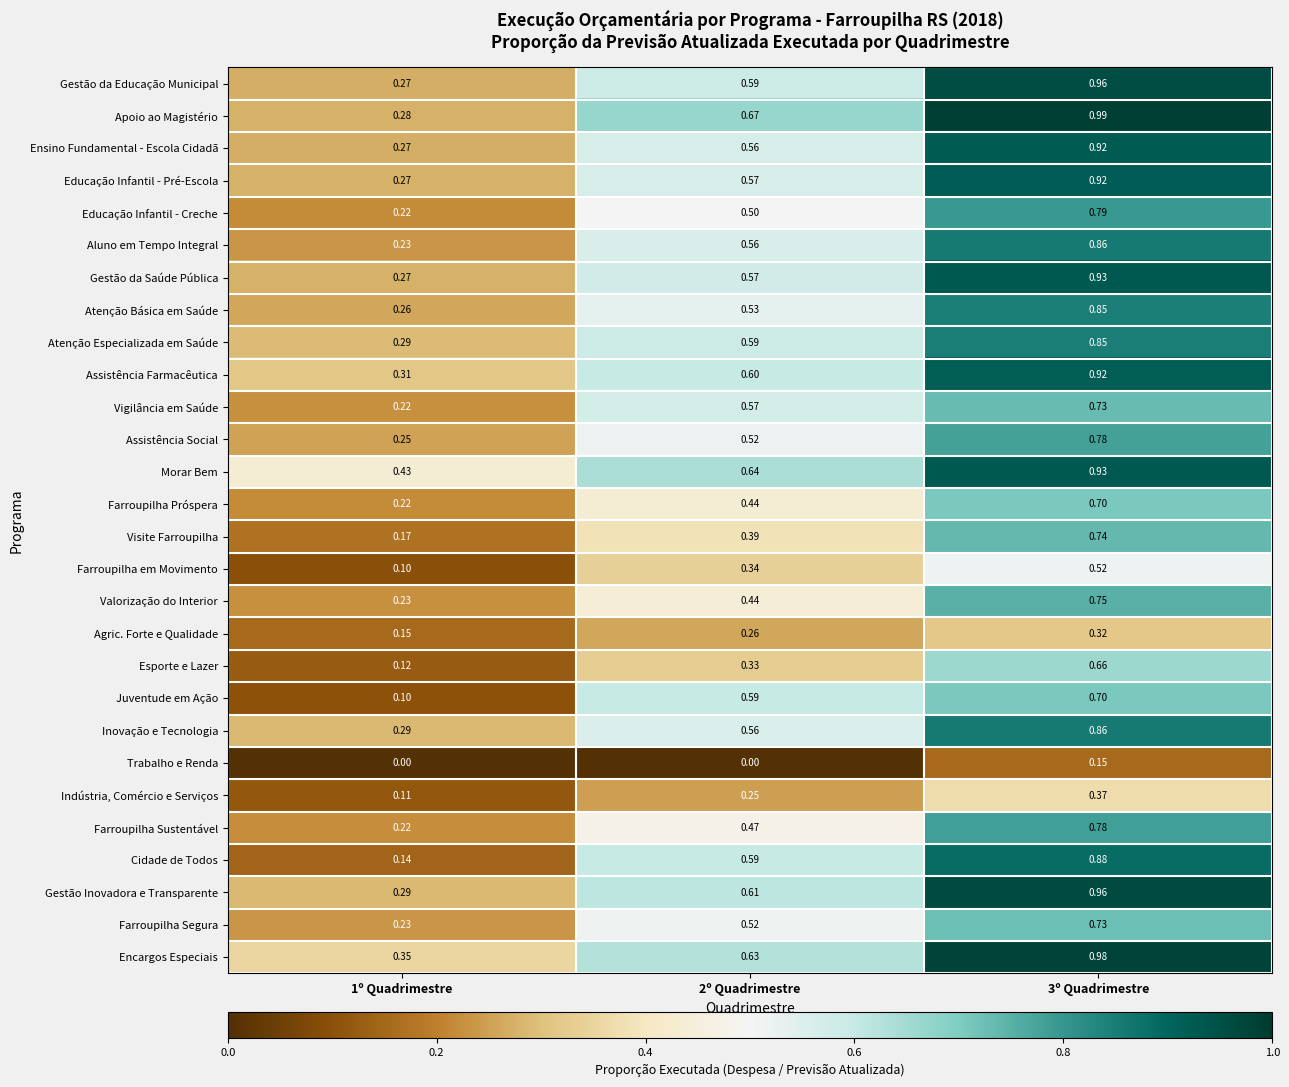

Which series has the largest total across all categories?

Morar Bem